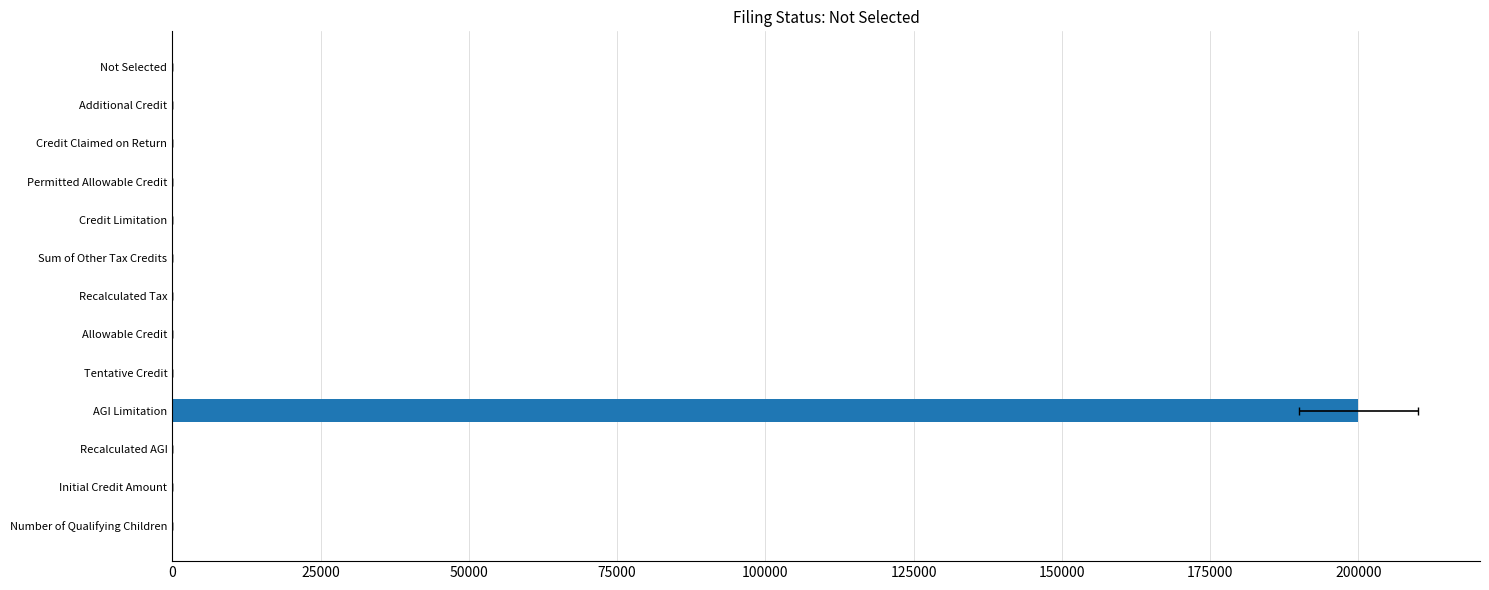

What is the difference between the maximum and minimum values?

200000